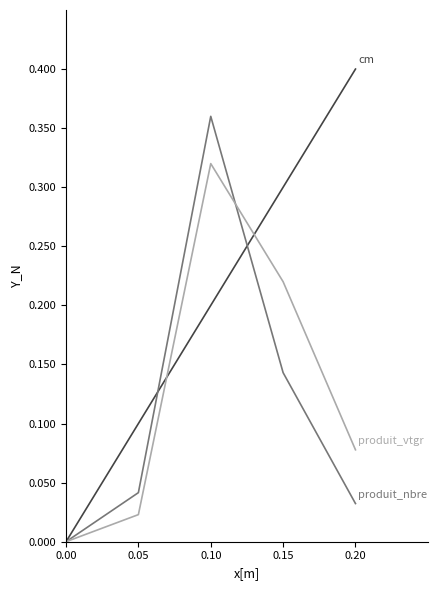

At which category does the chart reach its peak across all series?

0.20